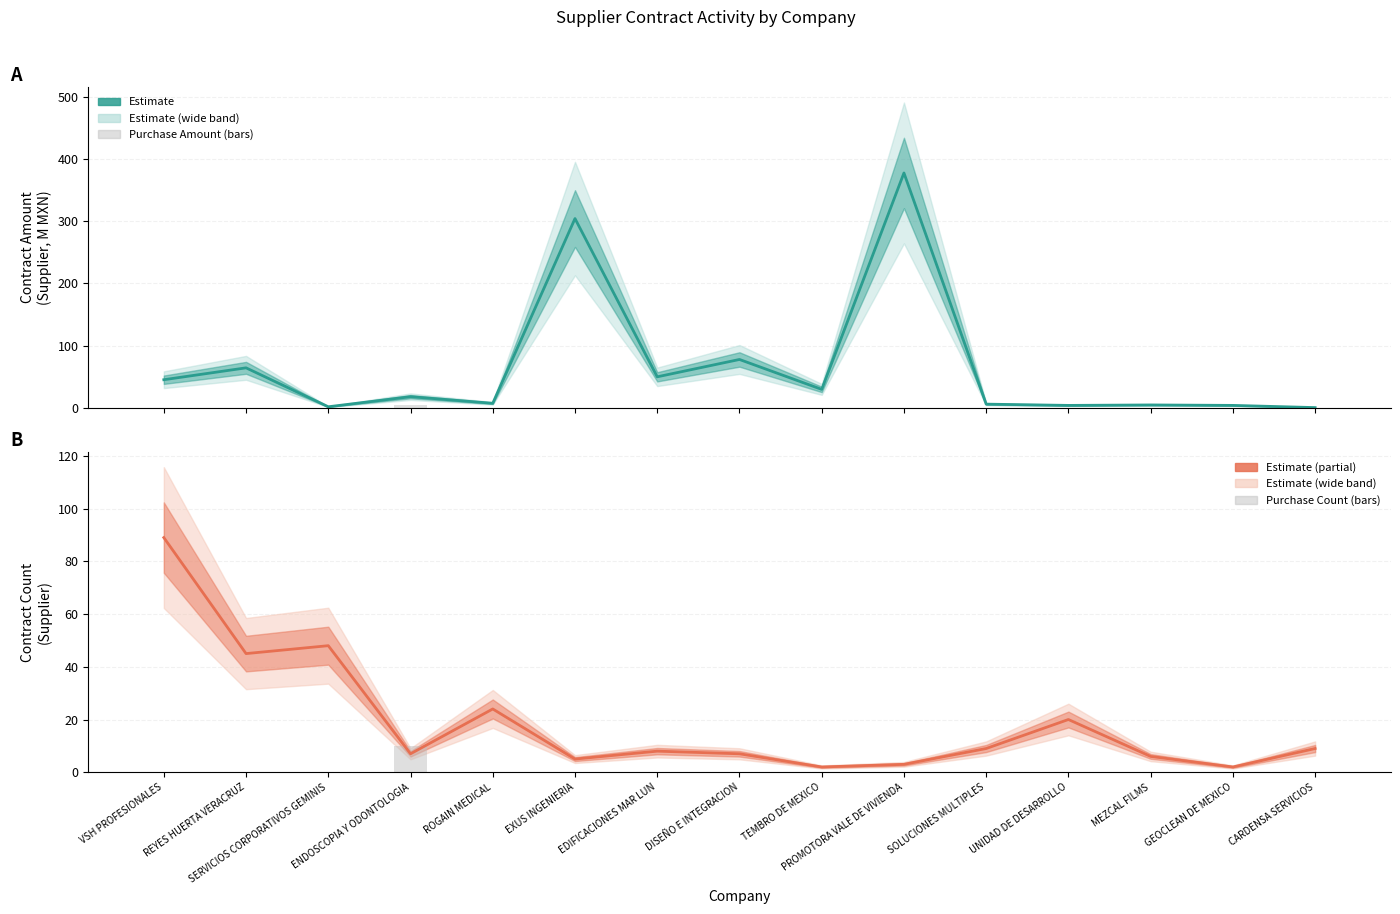

How many series are shown in this chart?

4